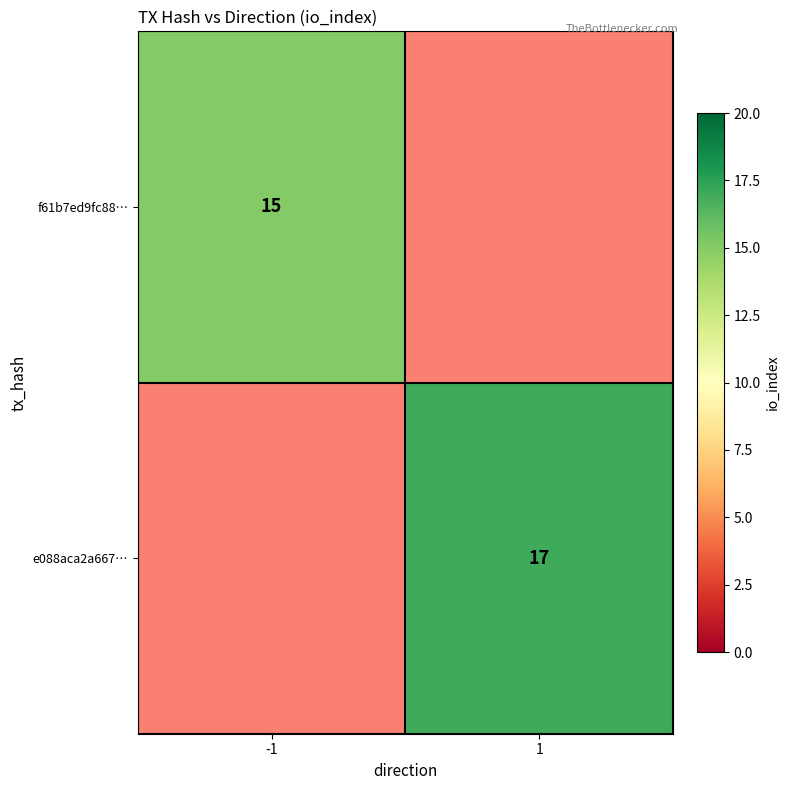

The f61b7ed9fc88… series shows 10 at -1. True or false?

False